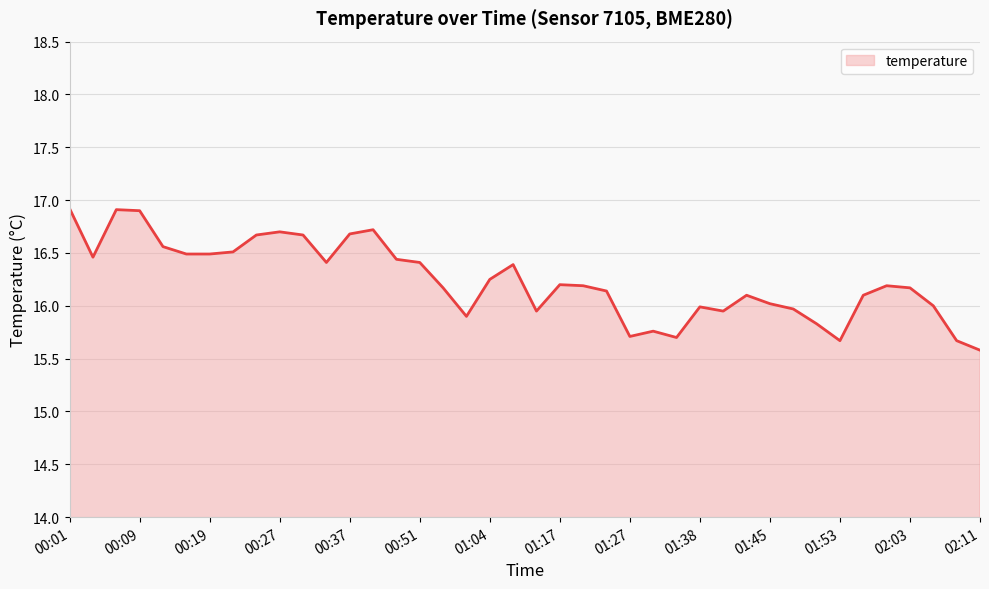

What is the smallest value displayed?

15.6